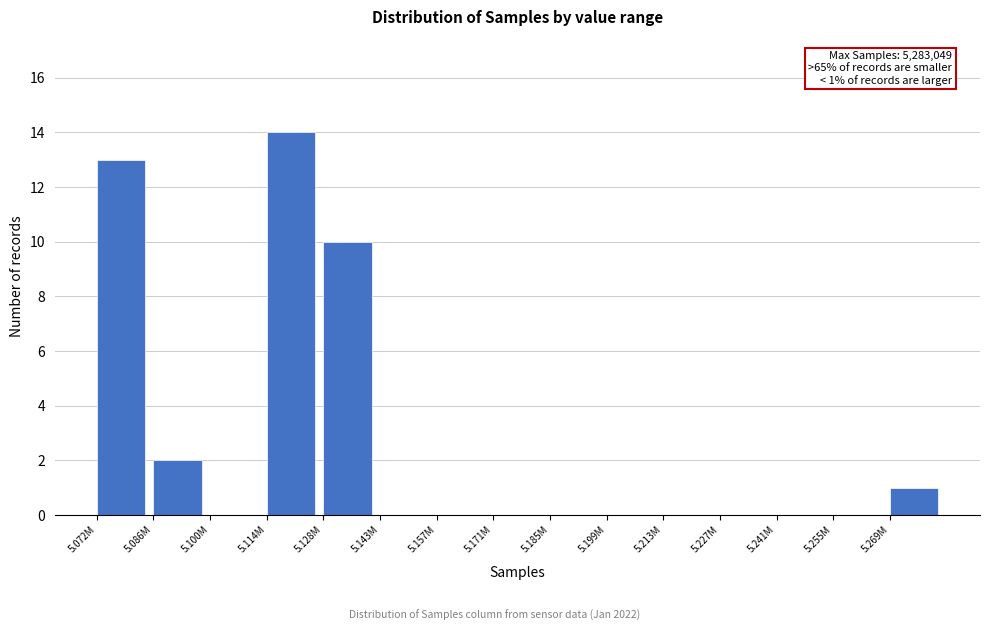

Reading right to left, what are all the values shown in this chart?

5.269M=1	5.255M=0	5.241M=0	5.227M=0	5.213M=0	5.199M=0	5.185M=0	5.171M=0	5.157M=0	5.143M=0	5.128M=10	5.114M=14	5.100M=0	5.086M=2	5.072M=13